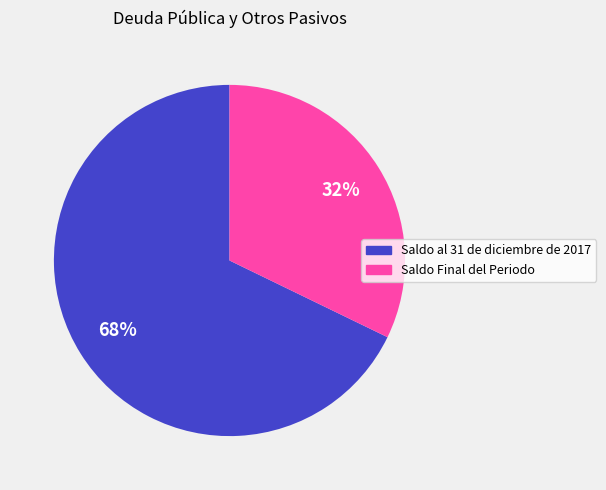

To the nearest percent, what is the average slice percentage?

50%